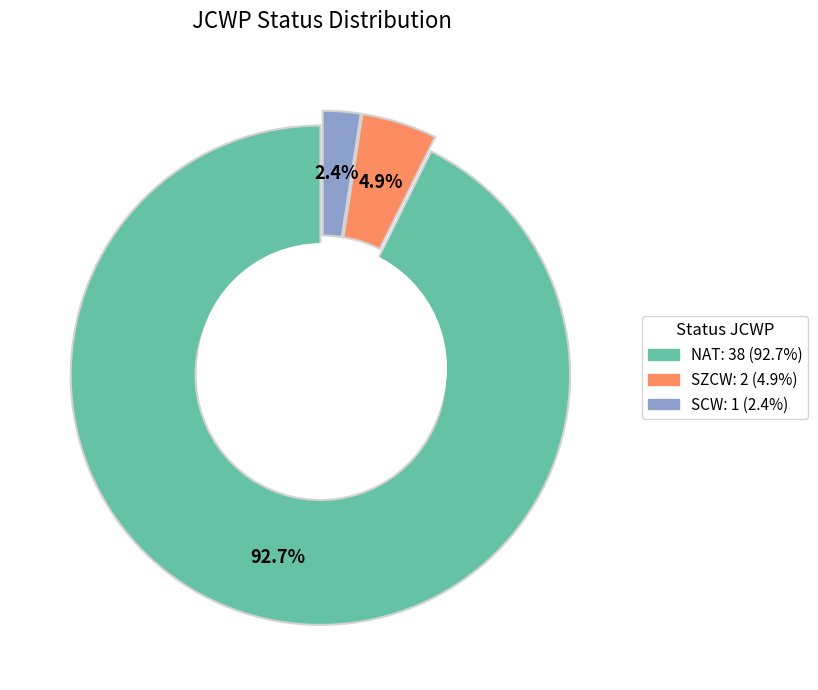

How many segments does this pie chart have?

3